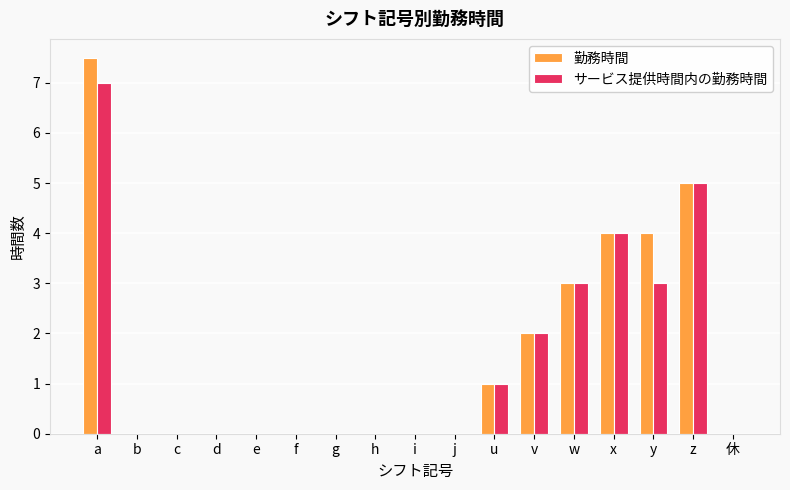

How many サービス提供時間内の勤務時間 values are between 0 and 3?

14